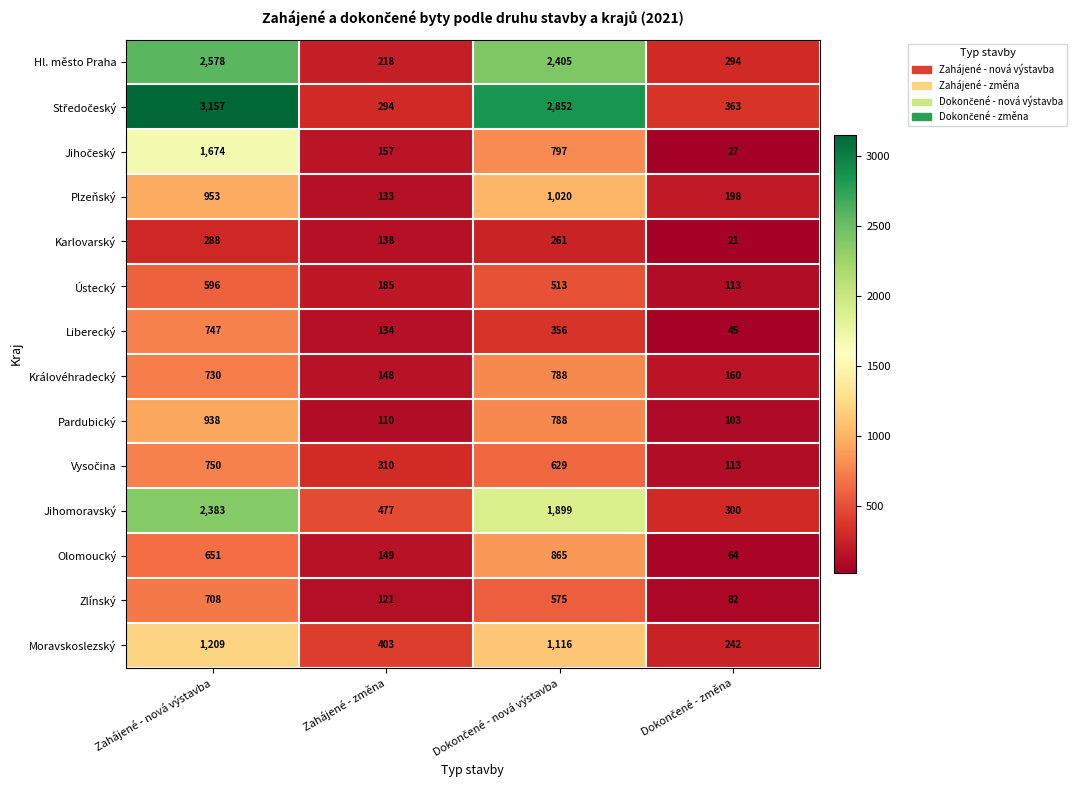

At which category is the sum across all series the highest?

Zahájené - nová výstavba